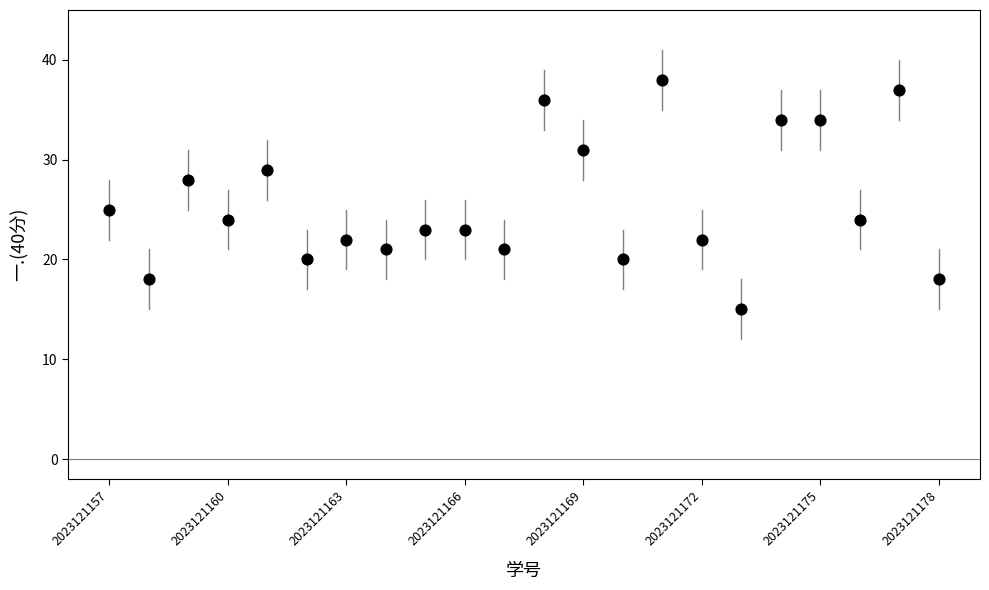

What Y value in the scatter plot is closest to 26?

25